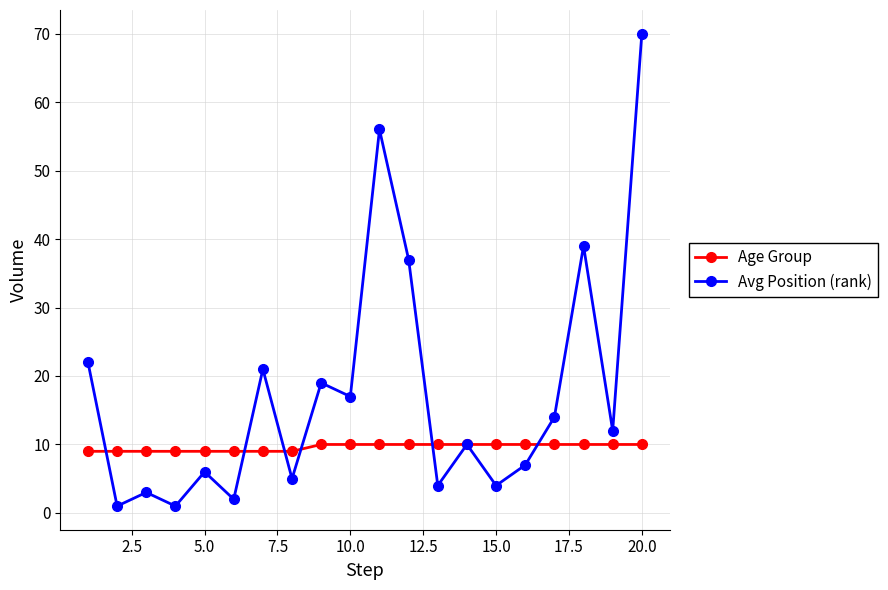

List the series in order of their peak value, lowest first.

Age Group, Avg Position (rank)